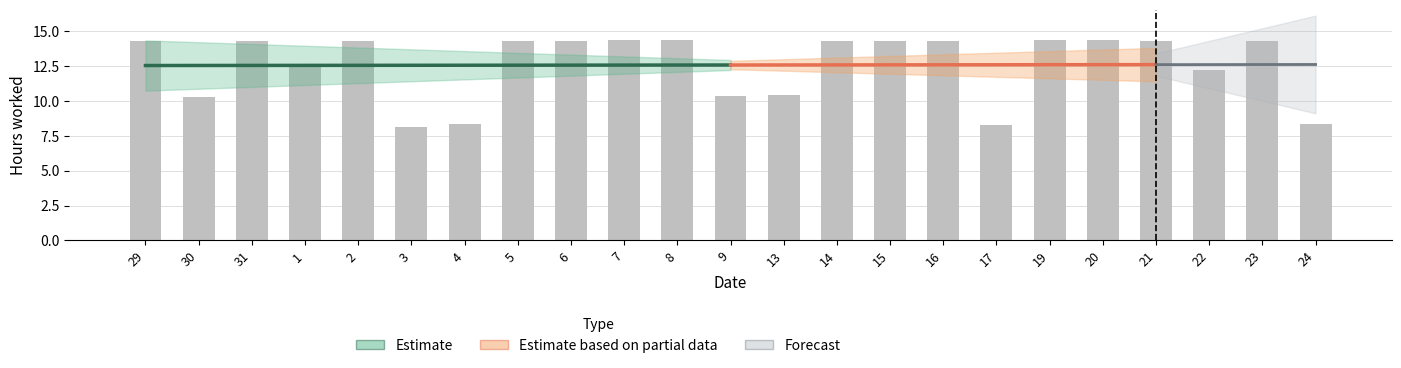

Which has a higher value, 14 or 15?

14